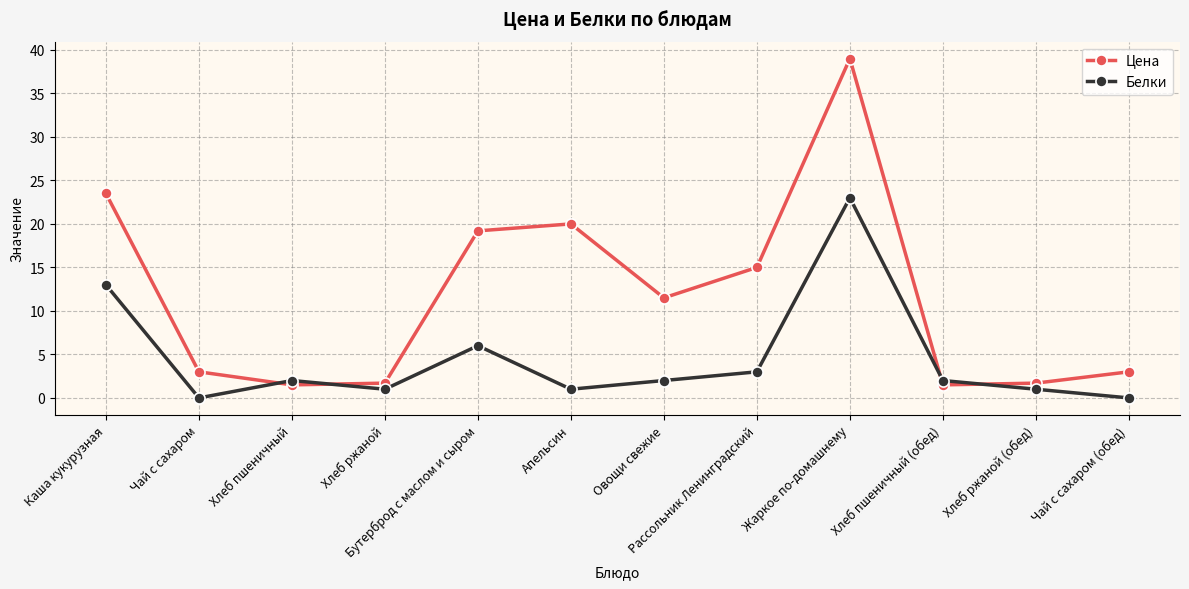

Reading right to left, extract all data points from this chart.

Цена: 3.0	1.7	1.5	39.0	15.0	11.5	20.0	19.2	1.7	1.5	3.0	23.5
Белки: 0.0	1.0	2.0	23.0	3.0	2.0	1.0	6.0	1.0	2.0	0.0	13.0